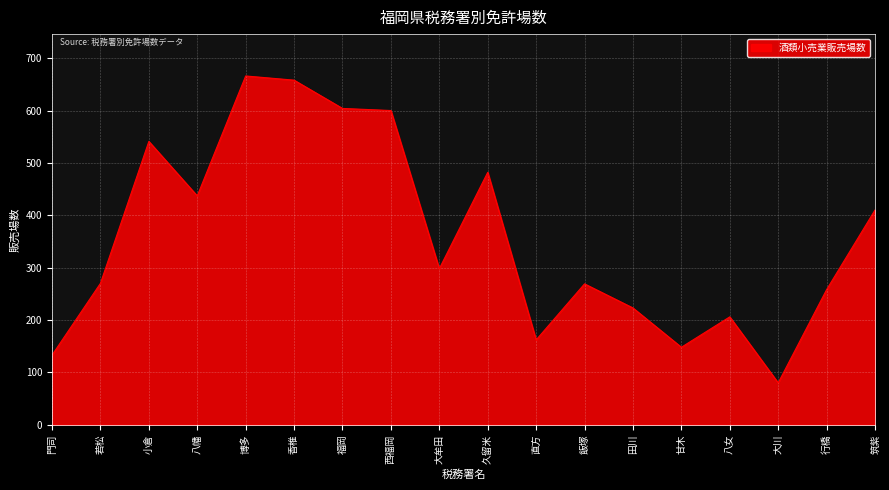

What position from the right is 若松?

17